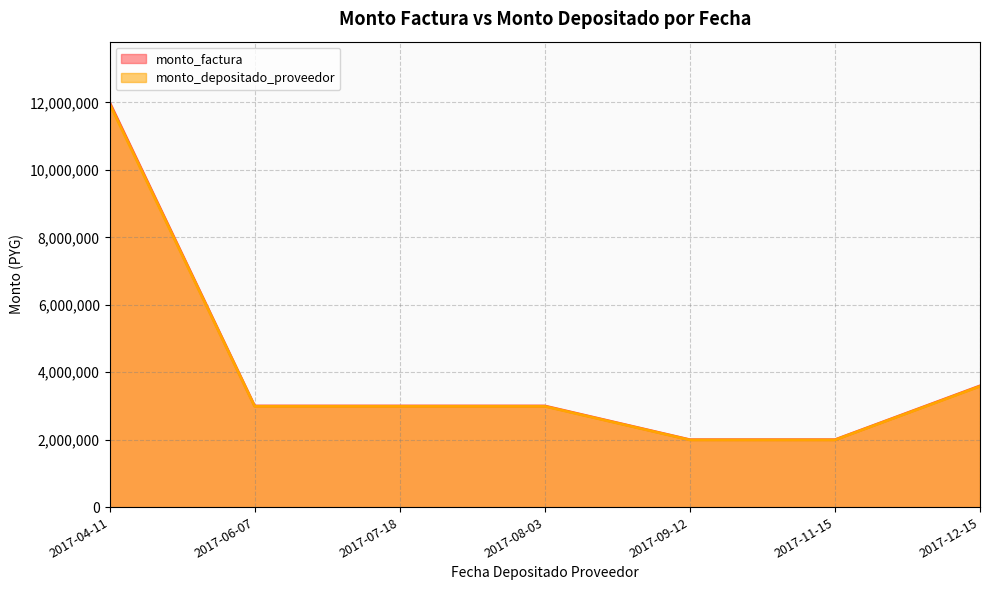

How many lines are shown in the chart?

2